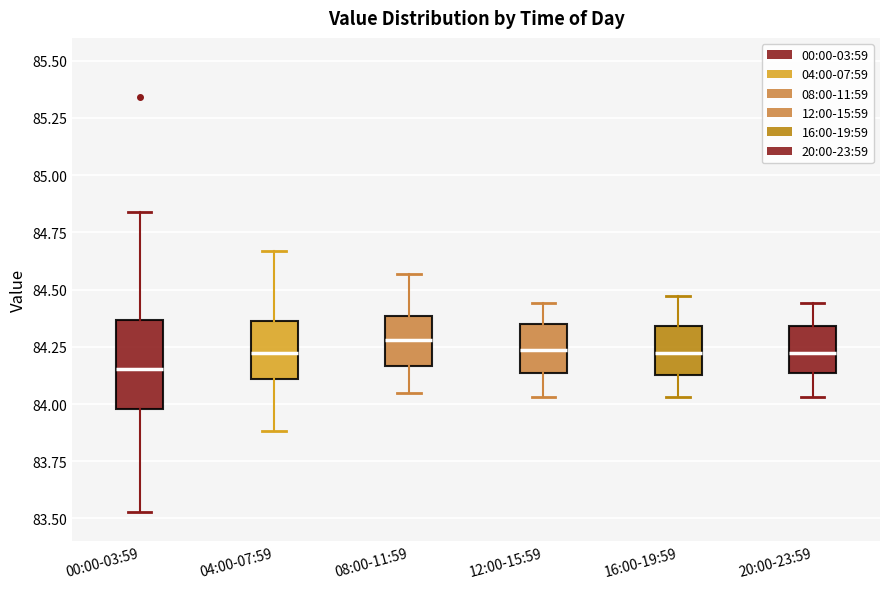

Reading left to right, transcribe this box plot: for each box, give where its median line is, the range the box spans, and where its two whiskers end, as read against the y-axis. The values are not printed on the chart, so give them approximately, as read against the axis.

00:00-03:59: median 84.15, box 84.00 to 84.35, whiskers 83.55 to 84.85
04:00-07:59: median 84.25, box 84.10 to 84.35, whiskers 83.90 to 84.65
08:00-11:59: median 84.30, box 84.15 to 84.40, whiskers 84.05 to 84.55
12:00-15:59: median 84.25, box 84.15 to 84.35, whiskers 84.05 to 84.45
16:00-19:59: median 84.25, box 84.15 to 84.35, whiskers 84.05 to 84.45
20:00-23:59: median 84.25, box 84.15 to 84.35, whiskers 84.05 to 84.45